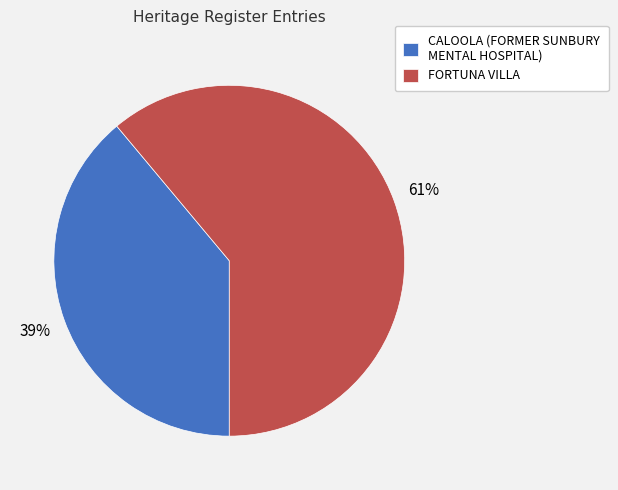

To the nearest percent, what is the combined percentage of FORTUNA VILLA and CALOOLA (FORMER SUNBURY MENTAL HOSPITAL)?

100%